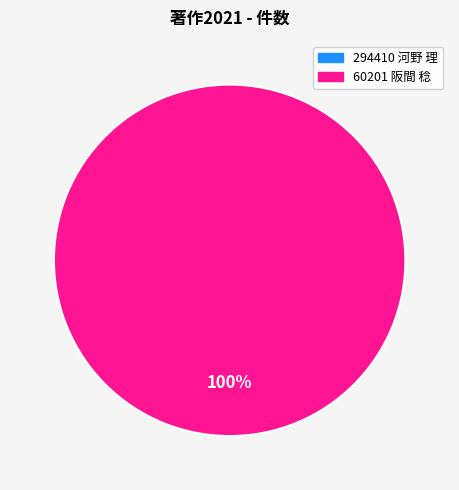

How many segments does this pie chart have?

2